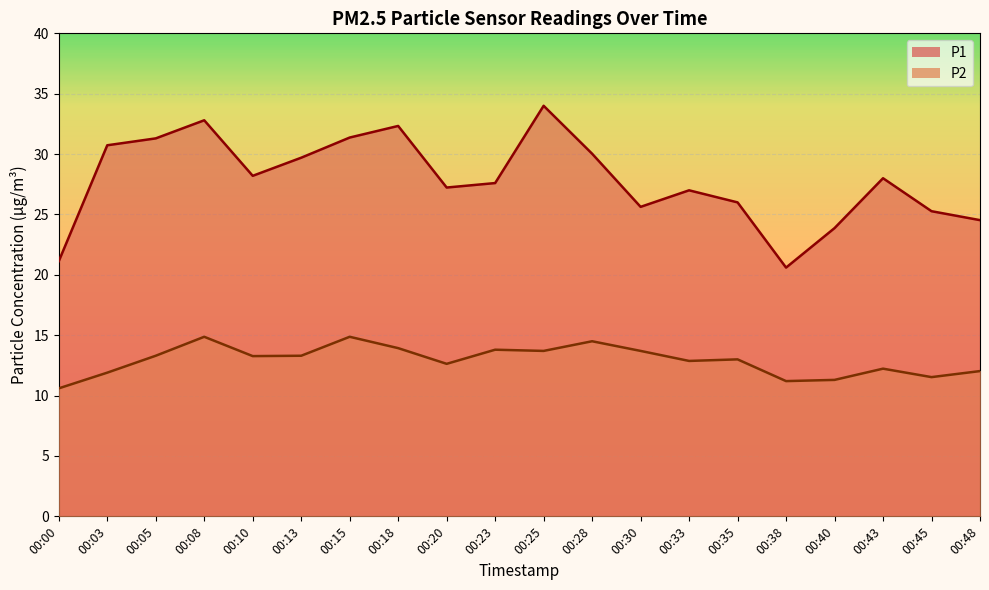

Reading left to right, list all the values displayed in this chart.

P1: 00:00=21.1	00:03=30.7	00:05=31.3	00:08=32.8	00:10=28.2	00:13=29.7	00:15=31.4	00:18=32.3	00:20=27.2	00:23=27.6	00:25=34.0	00:28=30.0	00:30=25.6	00:33=27.0	00:35=26.0	00:38=20.6	00:40=23.9	00:43=28.0	00:45=25.3	00:48=24.5
P2: 00:00=10.6	00:03=11.9	00:05=13.3	00:08=14.9	00:10=13.3	00:13=13.3	00:15=14.9	00:18=13.9	00:20=12.6	00:23=13.8	00:25=13.7	00:28=14.5	00:30=13.7	00:33=12.9	00:35=13.0	00:38=11.2	00:40=11.3	00:43=12.2	00:45=11.5	00:48=12.0